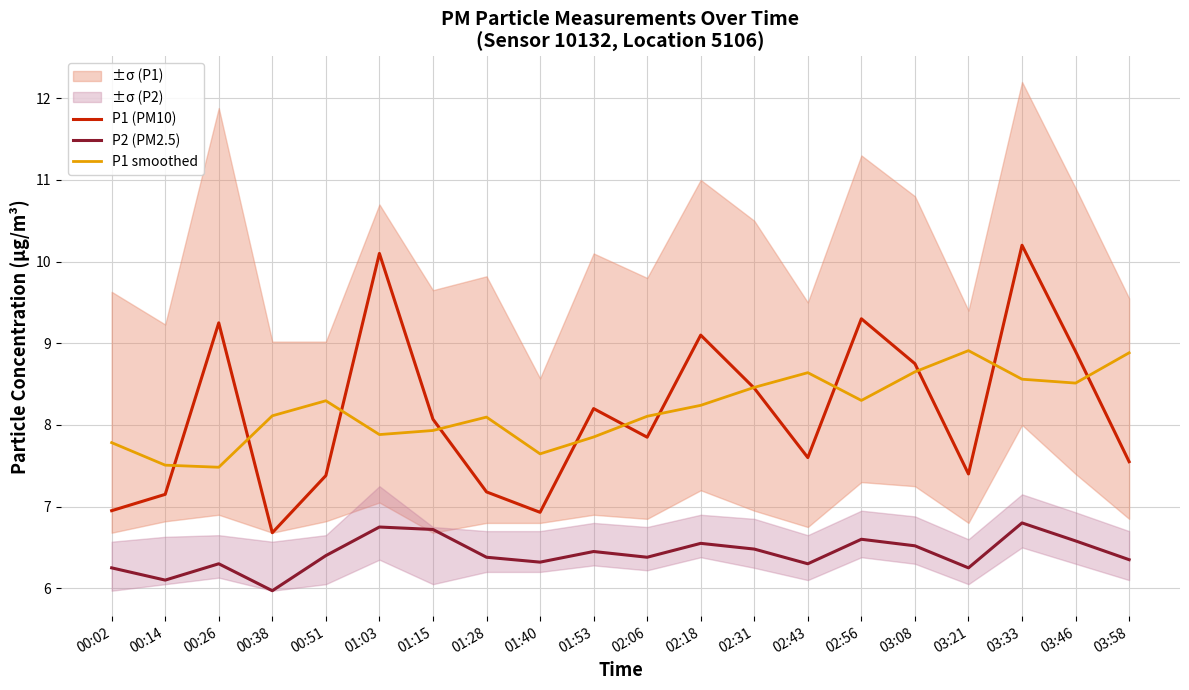

What is the label of the 14th point from the left?

02:43